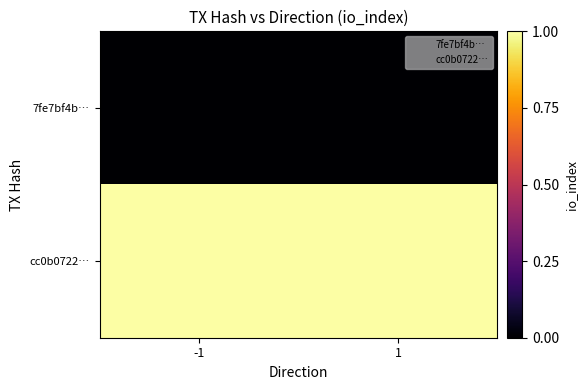

Reading left to right, list all the values displayed in this chart.

7fe7bf4b…: -1=0	1=0
cc0b0722…: -1=1	1=1